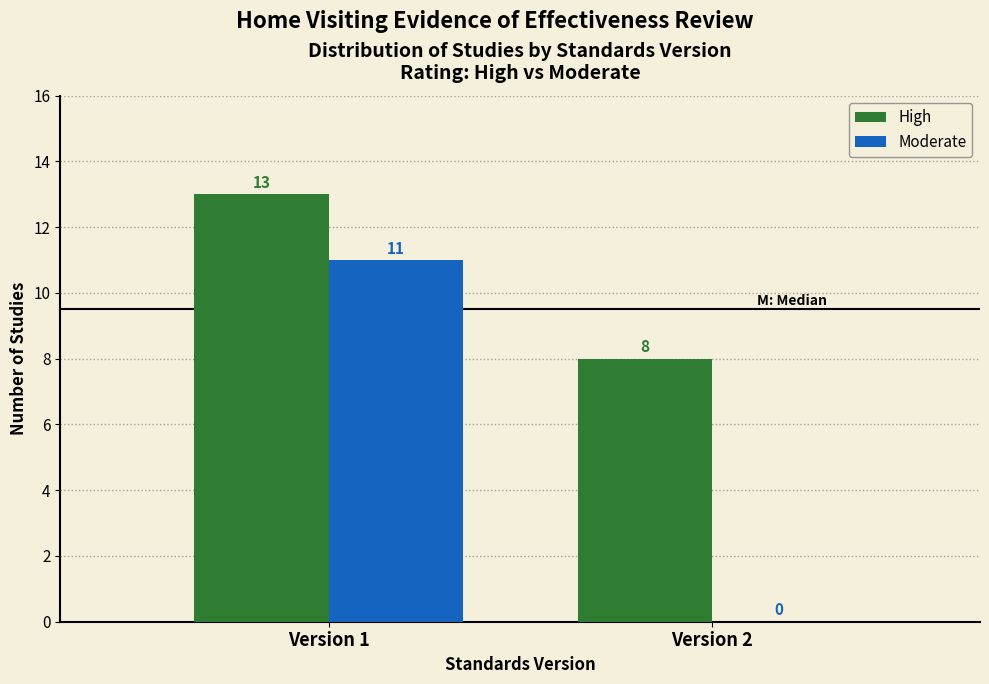

Reading right to left, transcribe all the data shown in this chart.

High: Version 2=8	Version 1=13
Moderate: Version 2=0	Version 1=11